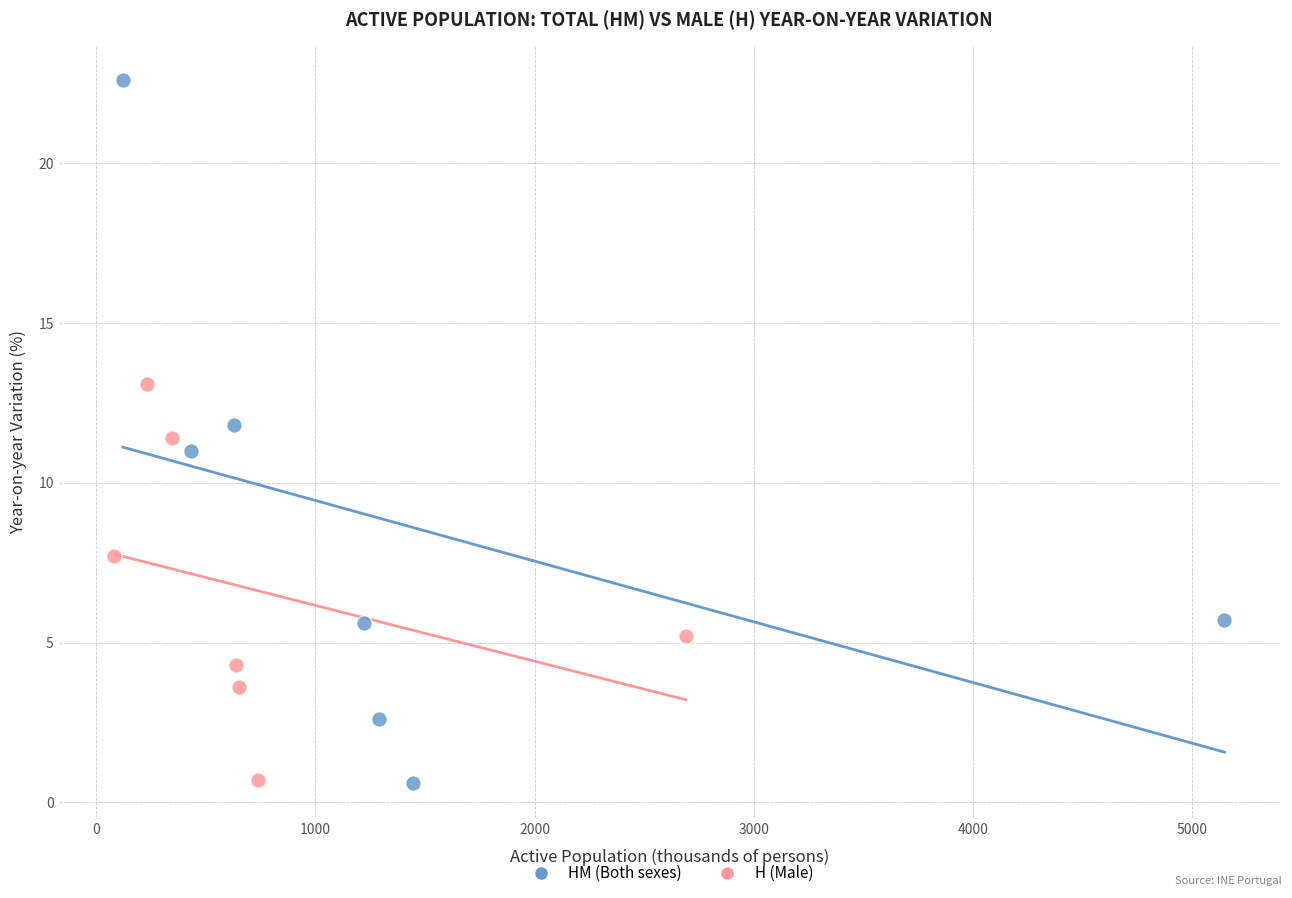

Which series contains the highest Y value?

HM (Both sexes)